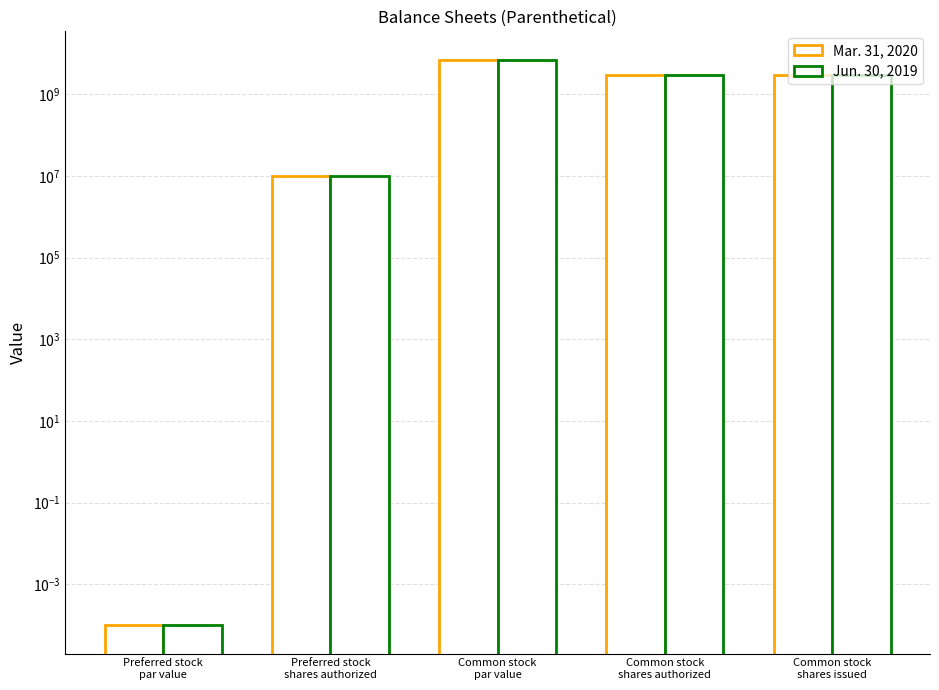

Rank the categories by Jun. 30, 2019 value from highest to lowest.

Common stock
par value, Common stock
shares authorized, Common stock
shares issued, Preferred stock
shares authorized, Preferred stock
par value